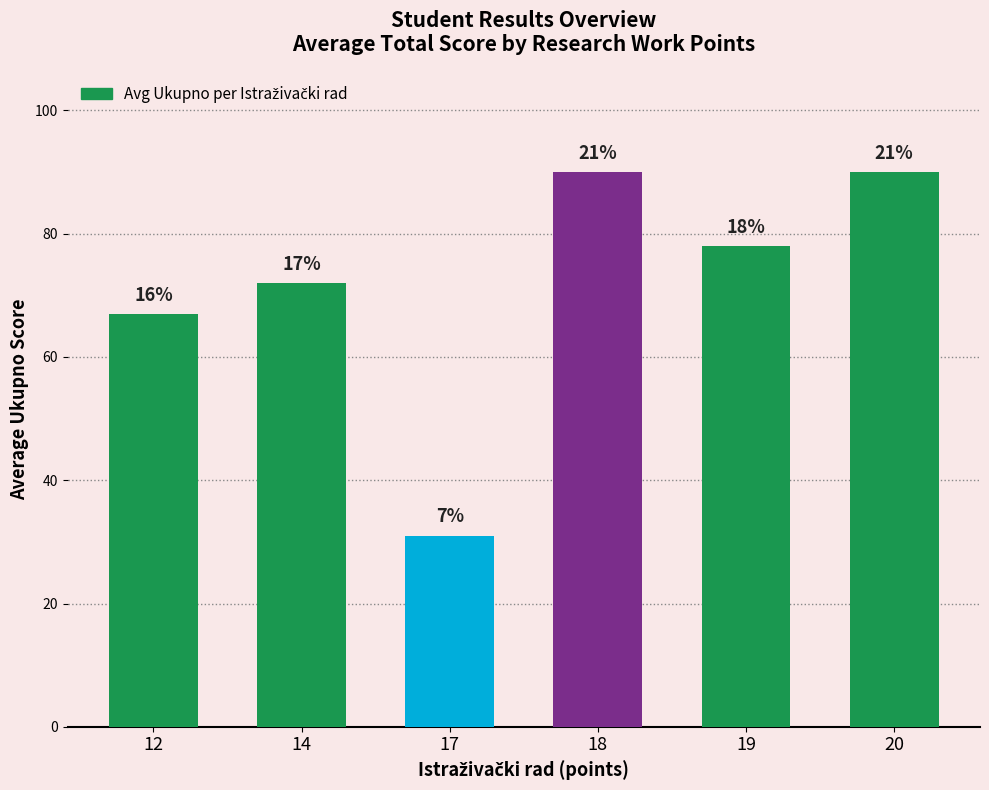

Are the bars horizontal?

No